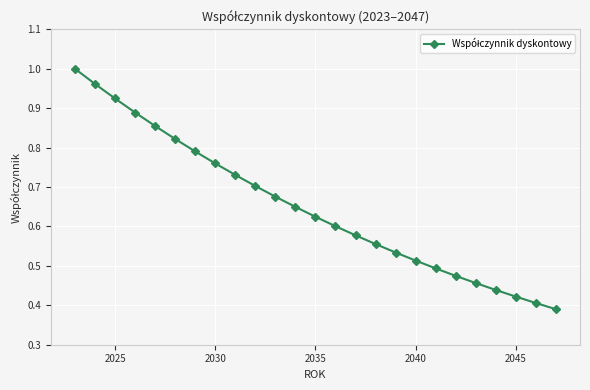

What is the sum of all values?

16.2